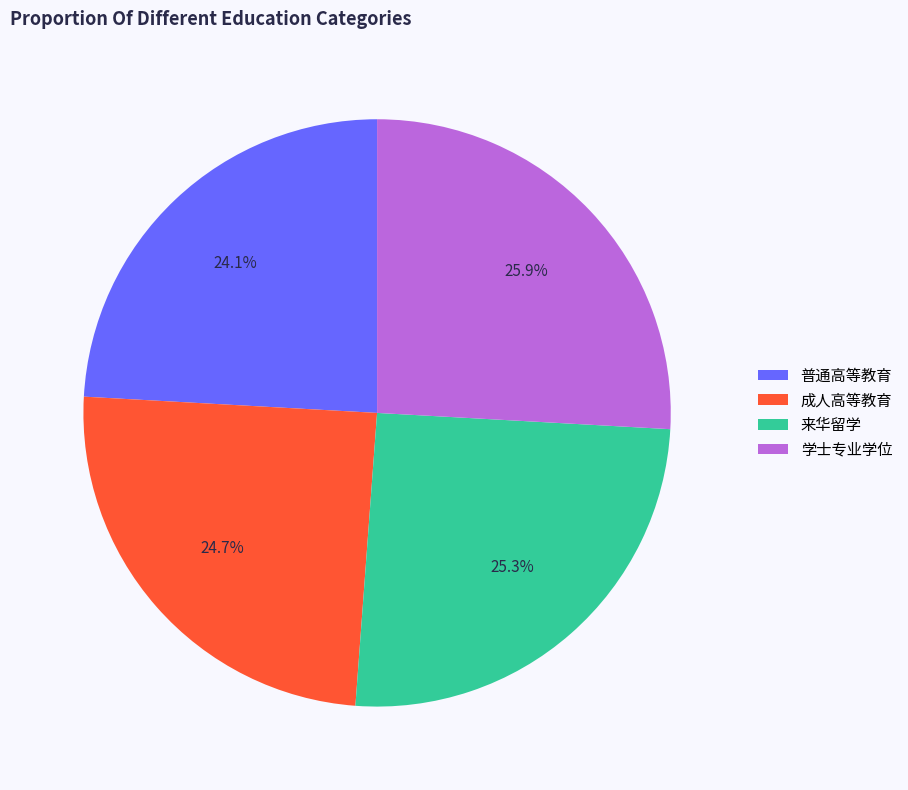

Is it true that 普通高等教育 is 24% of the pie?

True